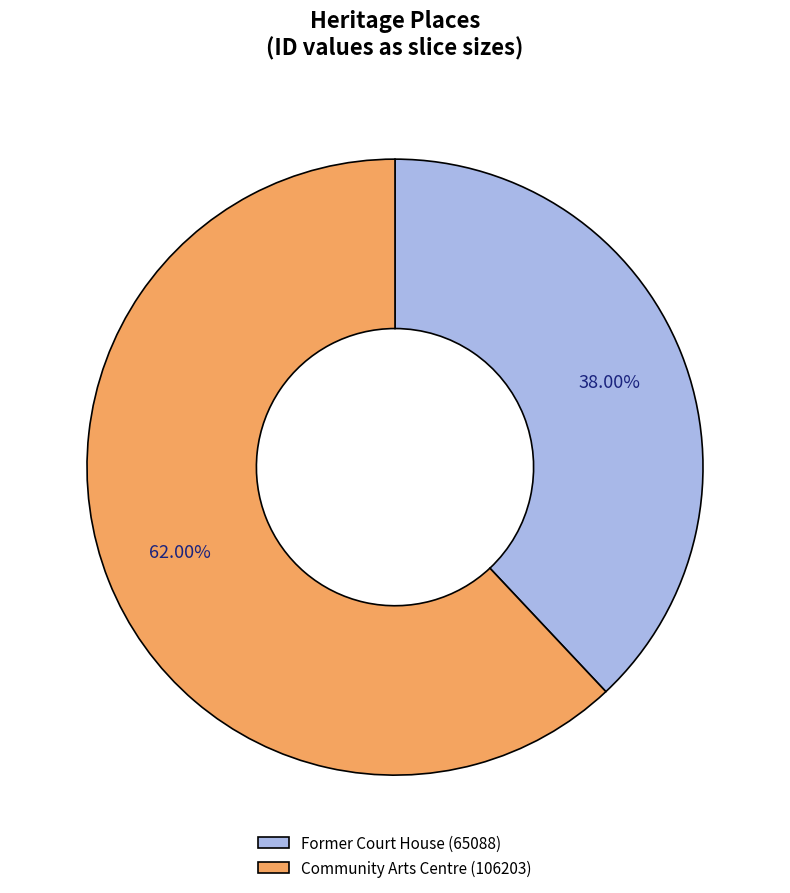

Approximately how many times larger is the value at Community Arts Centre compared to Former Court House?

1.6